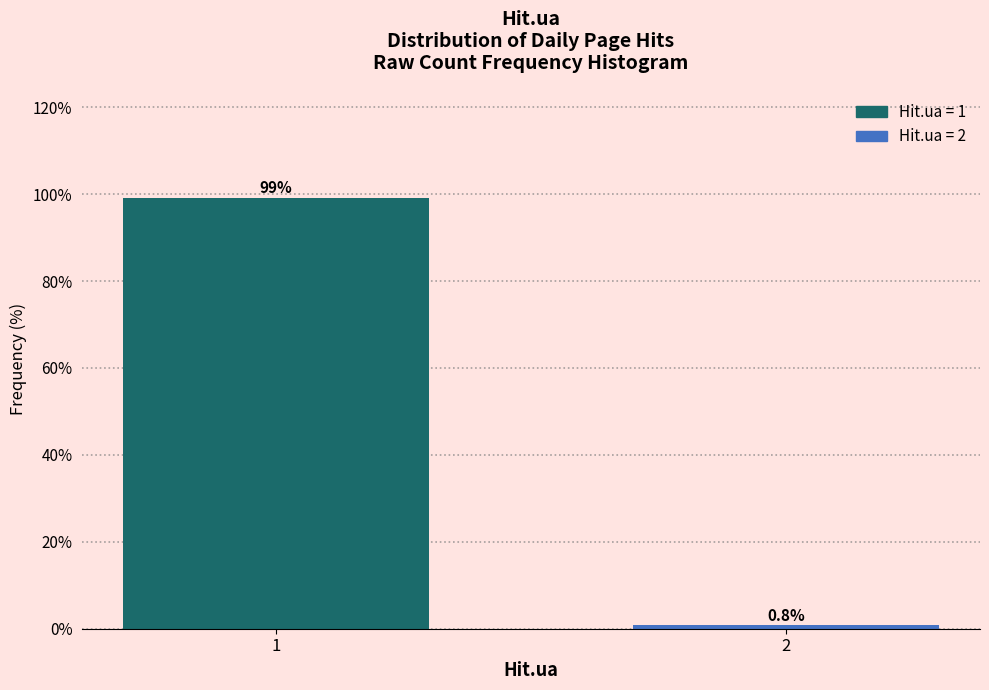

Reading left to right, extract all data points from this chart.

99.2	0.8